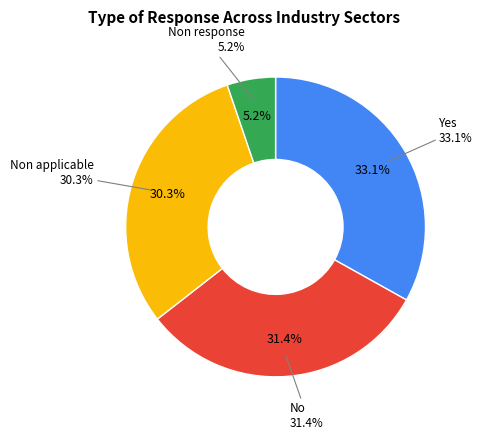

The Other production industries (No) slice represents 19% of the pie. True or false?

False